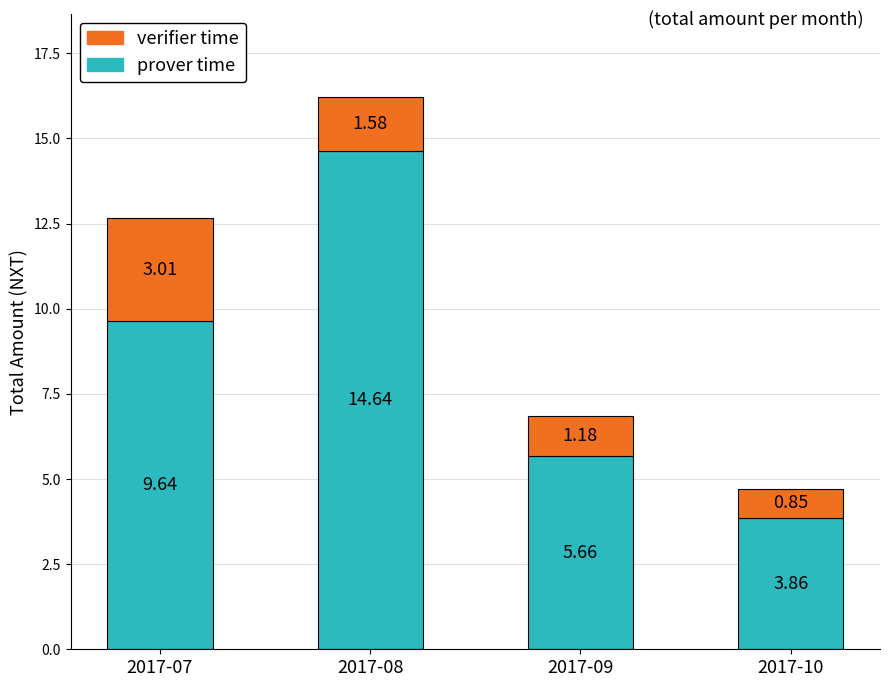

List the labels in order of prover time value, smallest first.

2017-10, 2017-09, 2017-07, 2017-08